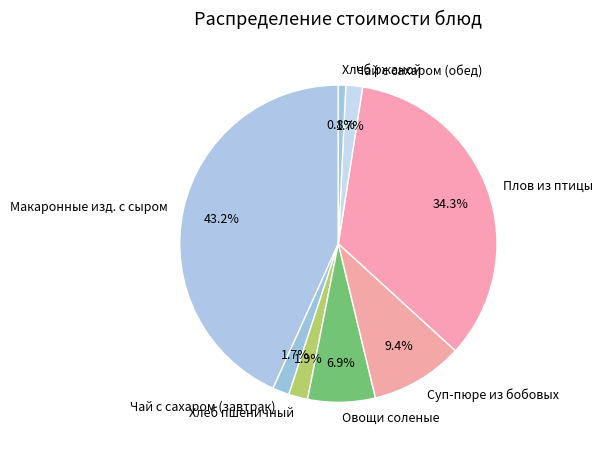

How many slices are in this pie chart?

8